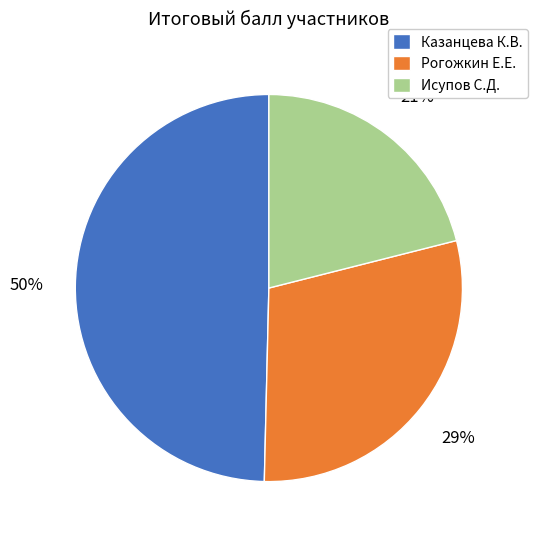

True or false: Исупов С.Д. accounts for 9% of the total.

False